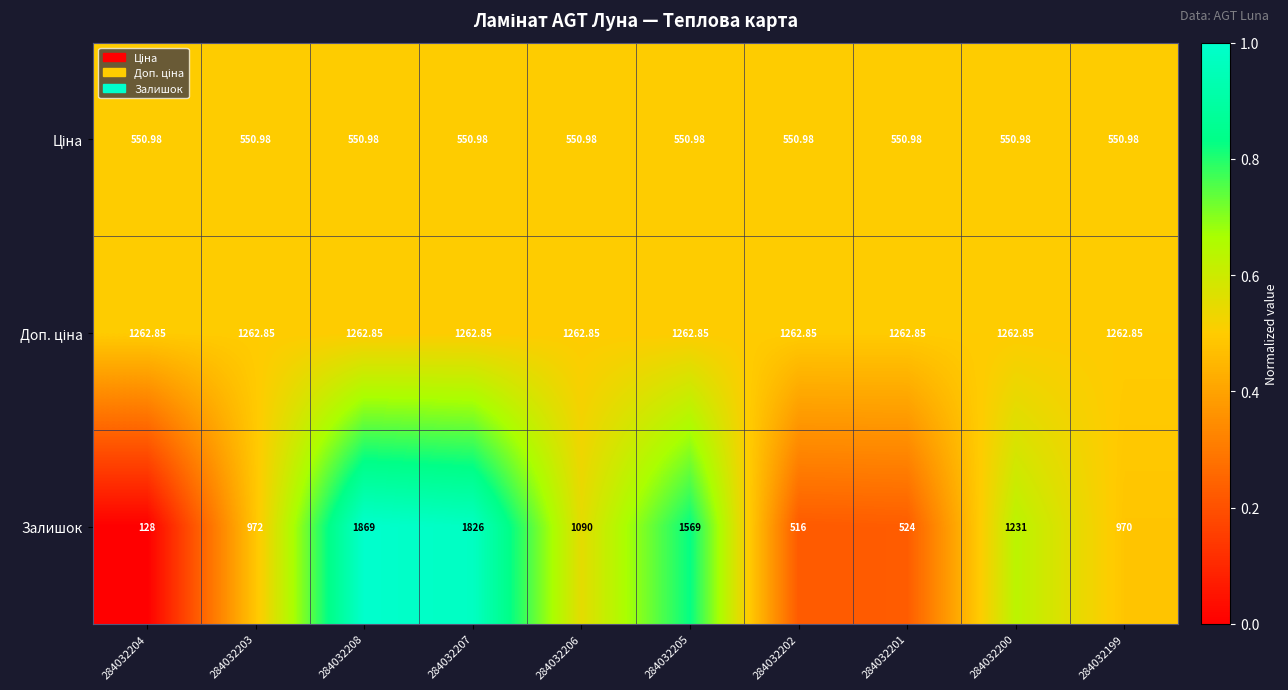

Which series has the widest spread of values?

Залишок